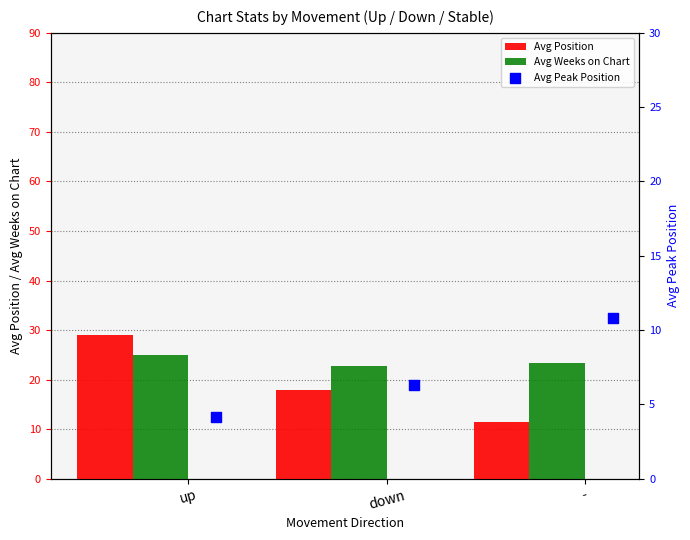

What is the maximum value for Avg Position?

29.1